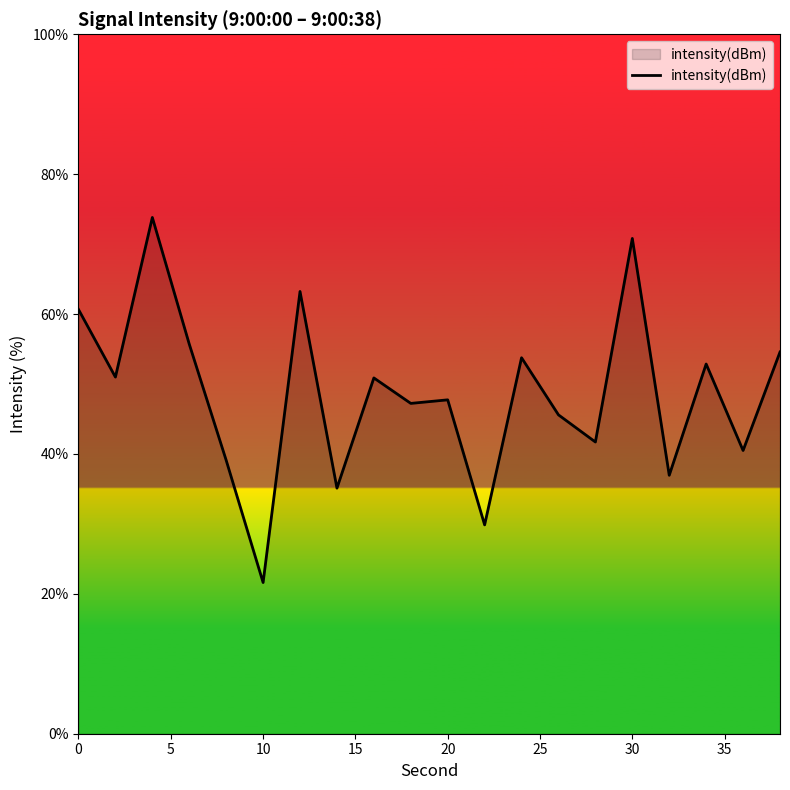

What is the difference between the second highest and second lowest values?

41.0